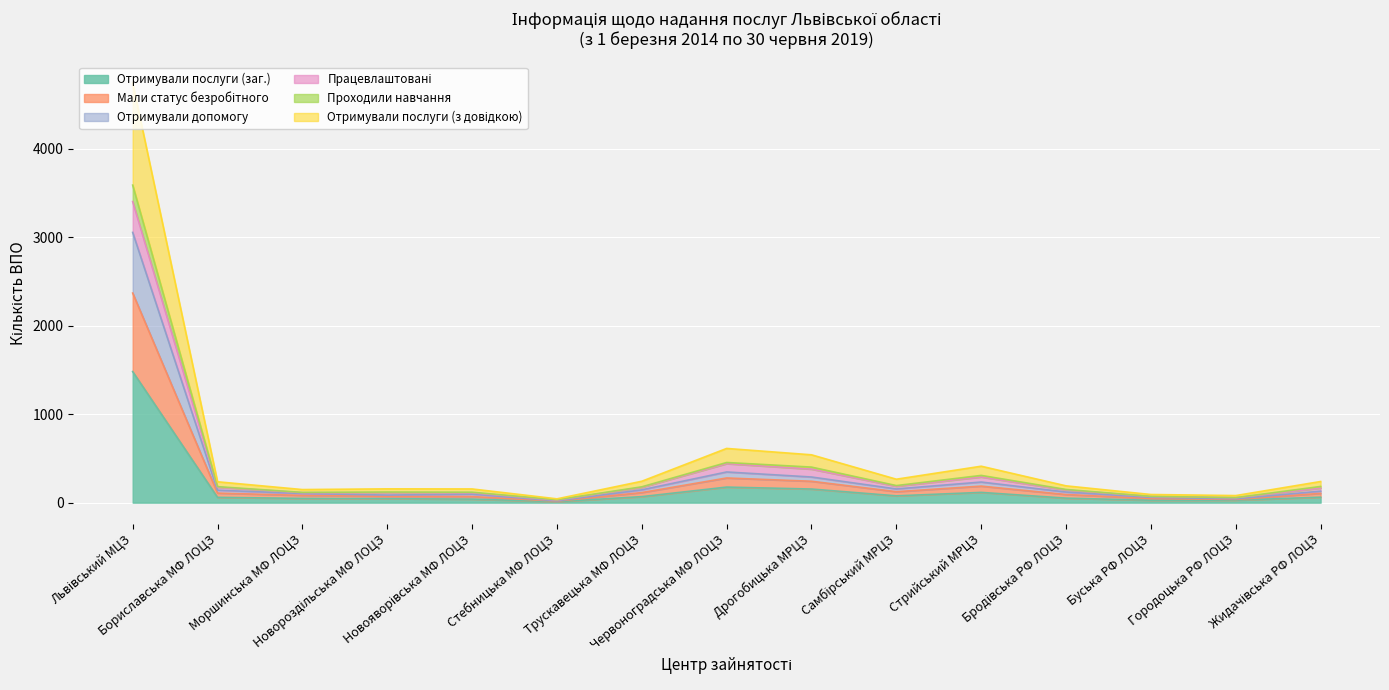

The Отримували послуги (з довідкою) series shows 113 at Моршинська МФ ЛОЦЗ. True or false?

True